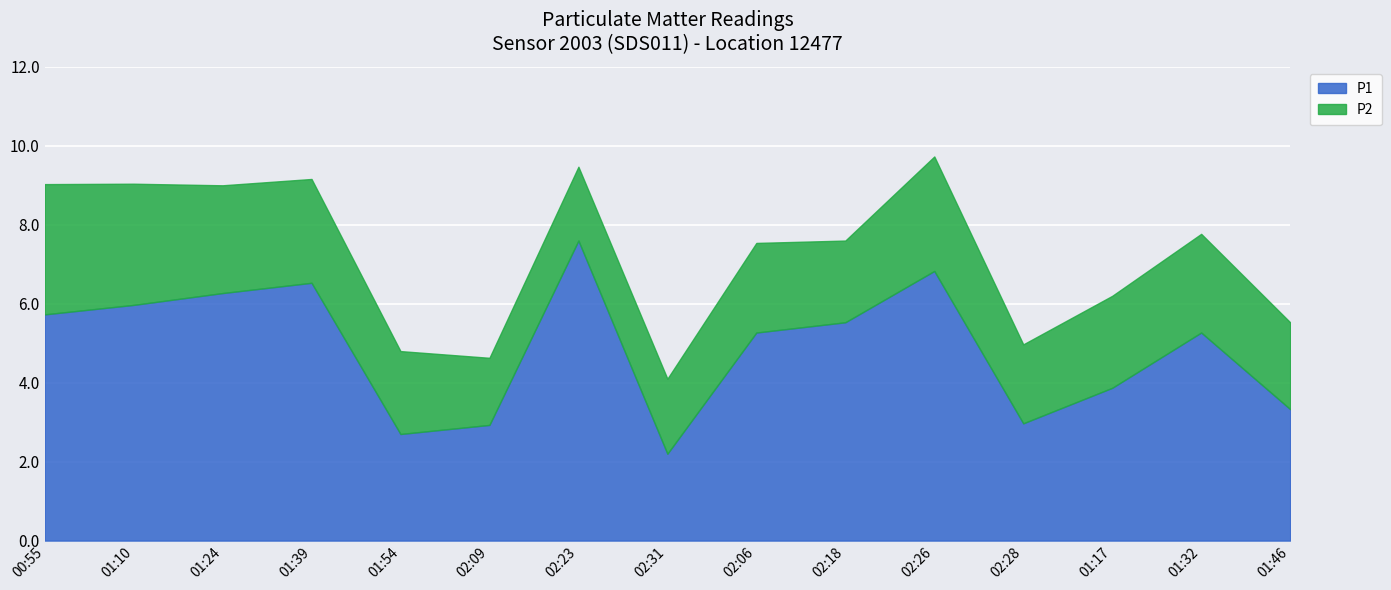

What is the change in value from 01:24 to 01:46?

-2.9